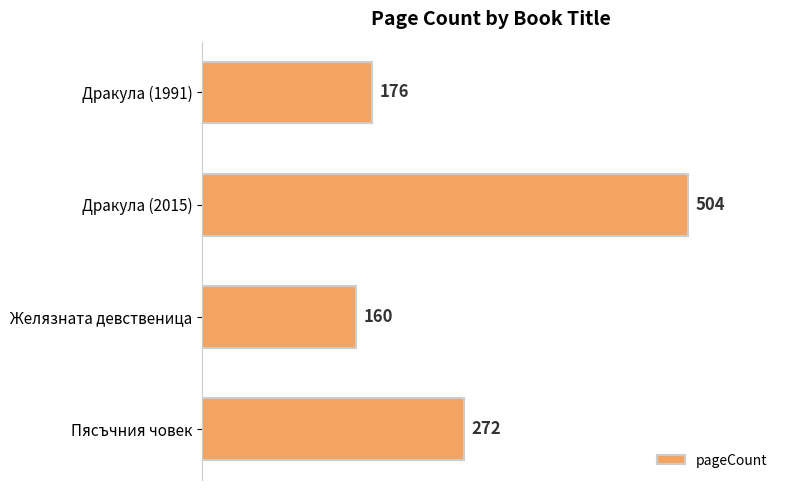

Reading top to bottom, extract all data points from this chart.

Дракула (1991)=176	Дракула (2015)=504	Желязната девственица=160	Пясъчния човек=272